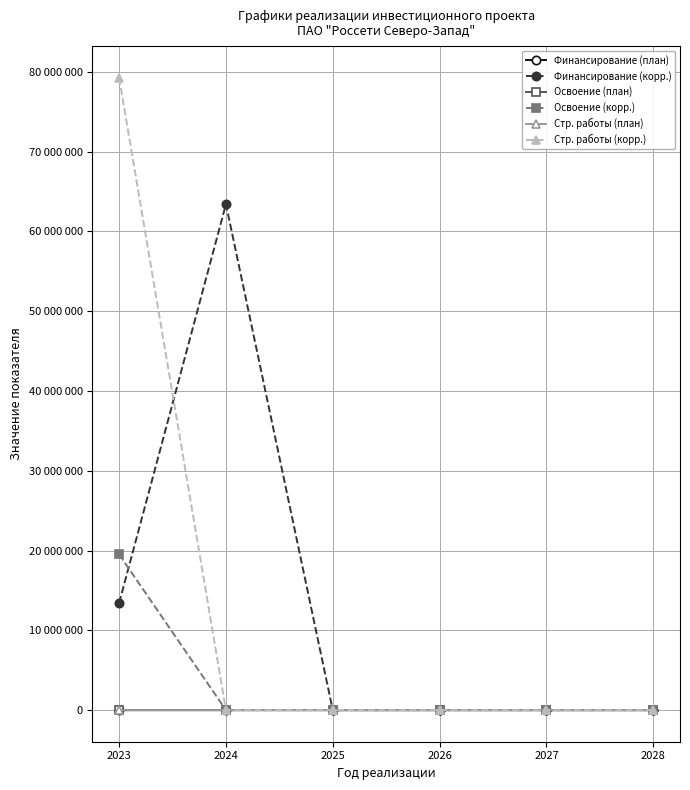

Is the value of Освоение (план) at 2025 greater than the value of Освоение (корр.) at 2025?

No